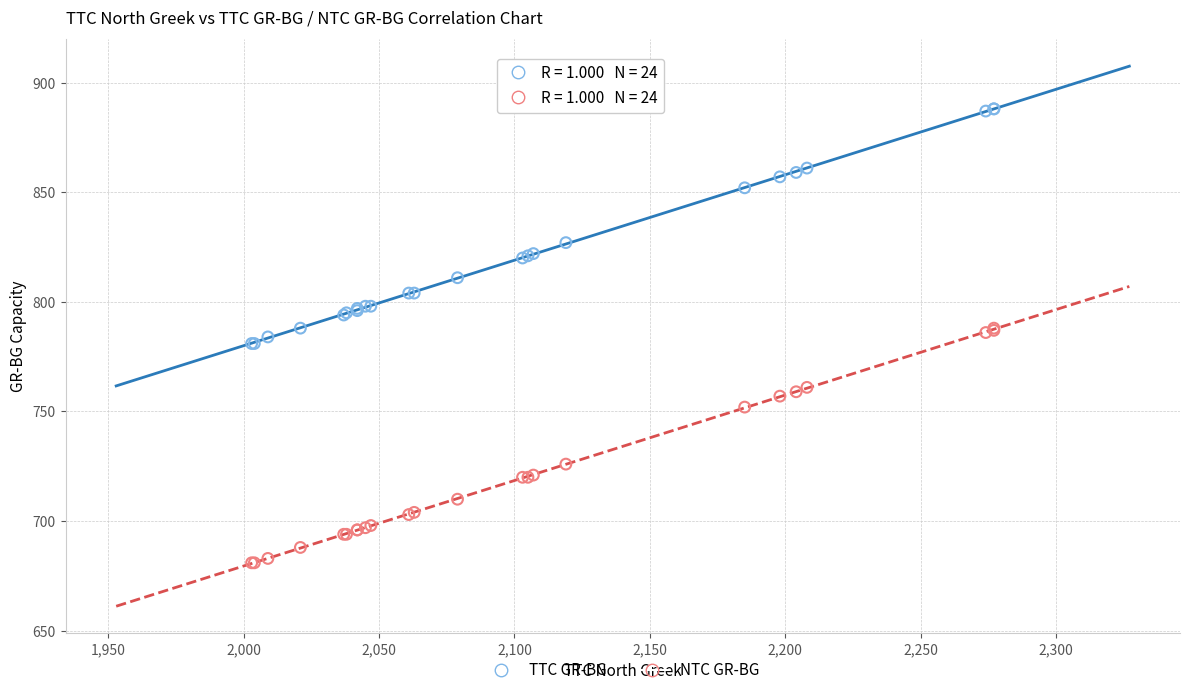

In the NTC GR-BG series, what Y value is closest to 734?

726